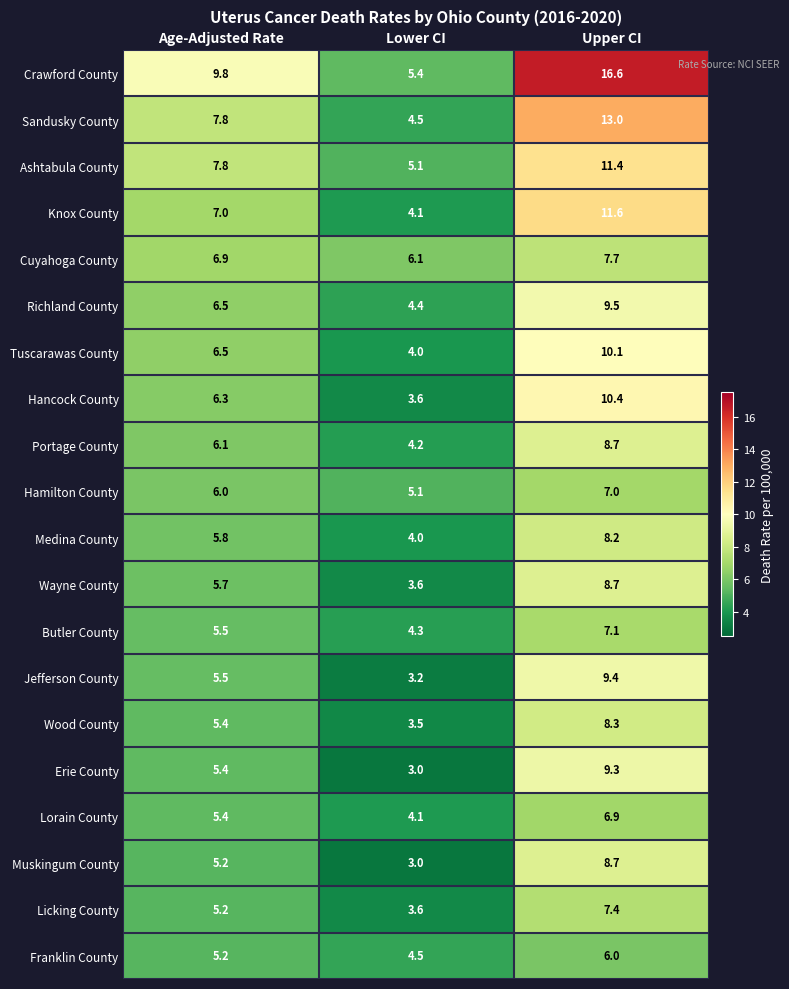

Read the Medina County value at Upper CI.

8.2